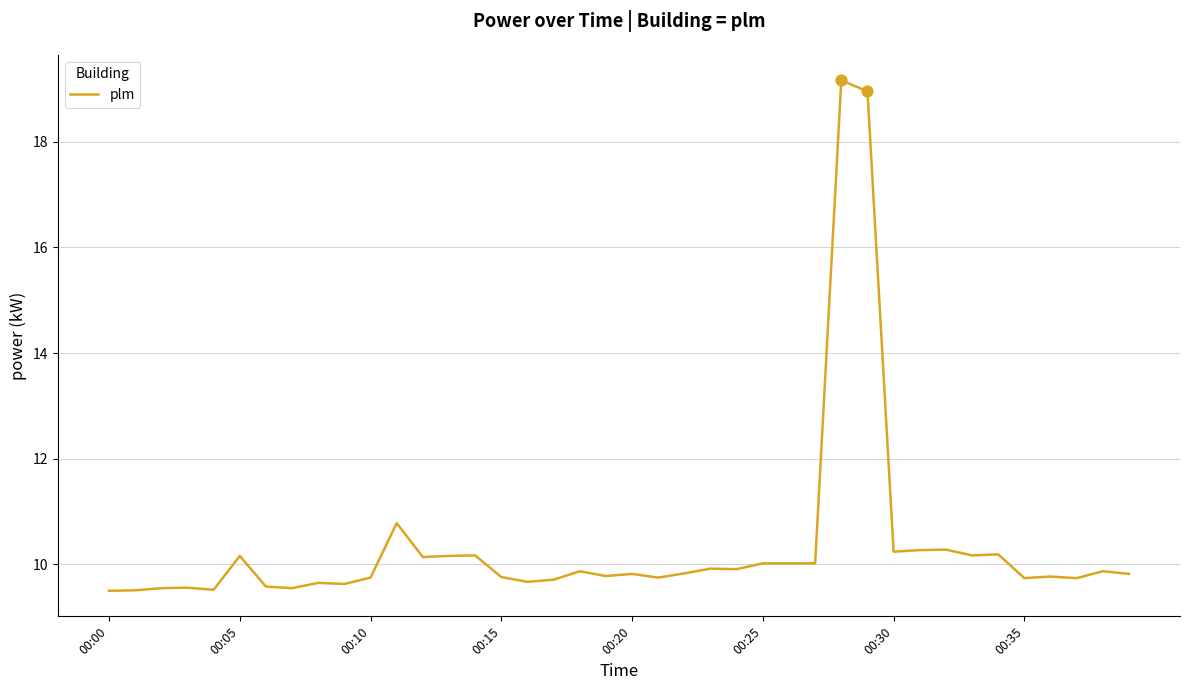

What is the difference between the maximum and minimum values?

9.7